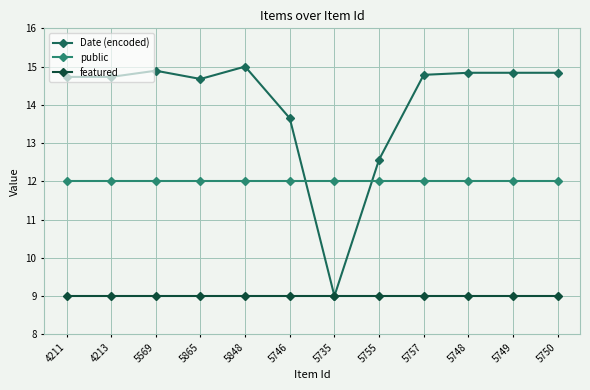

What is the total value across all series at 5735?

30.0